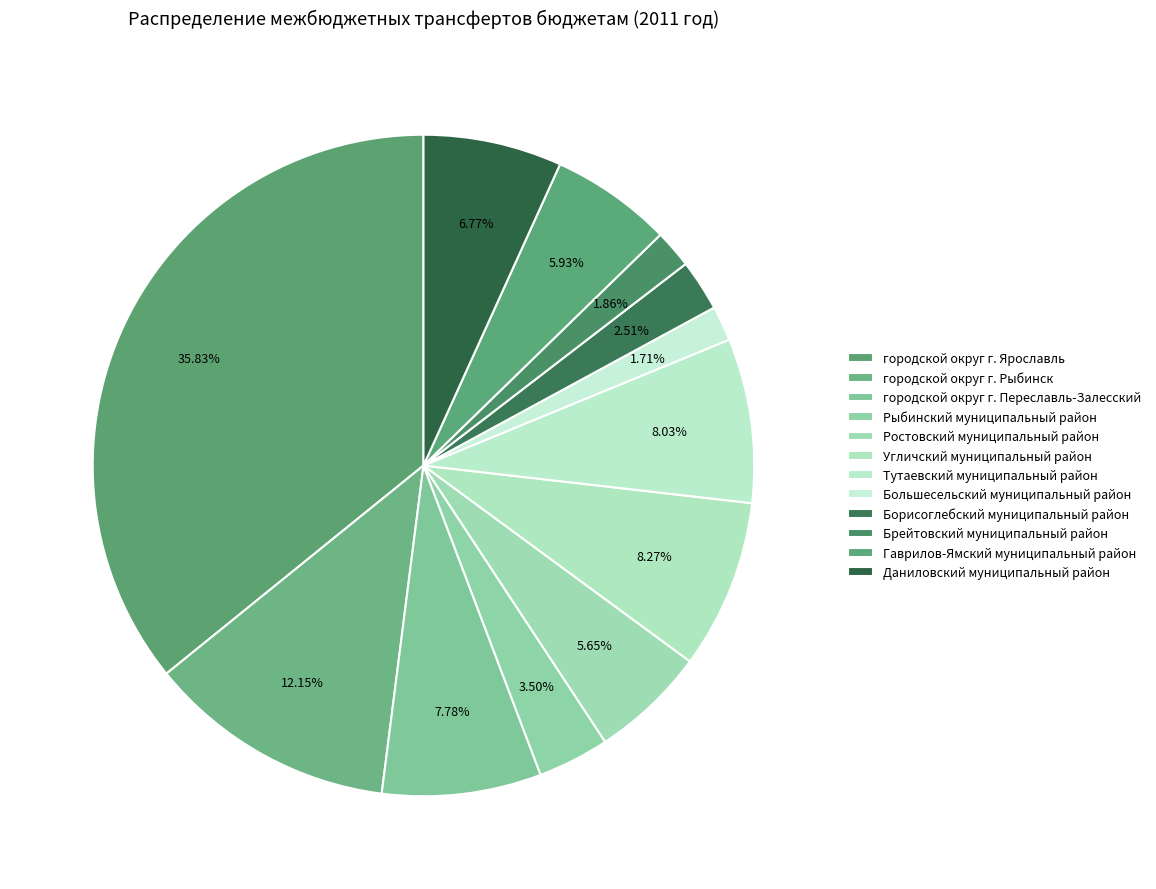

What percentage is NOT represented by Ростовский муниципальный район?

94.3%